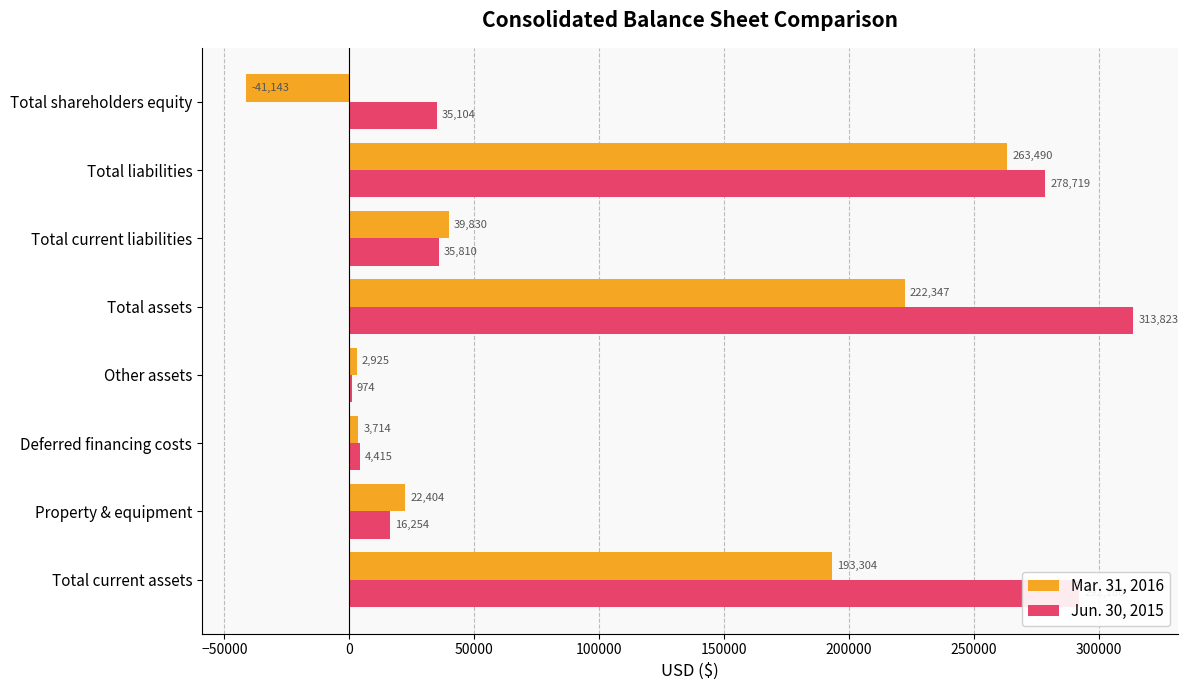

What is the sum of all Jun. 30, 2015 values?

977279